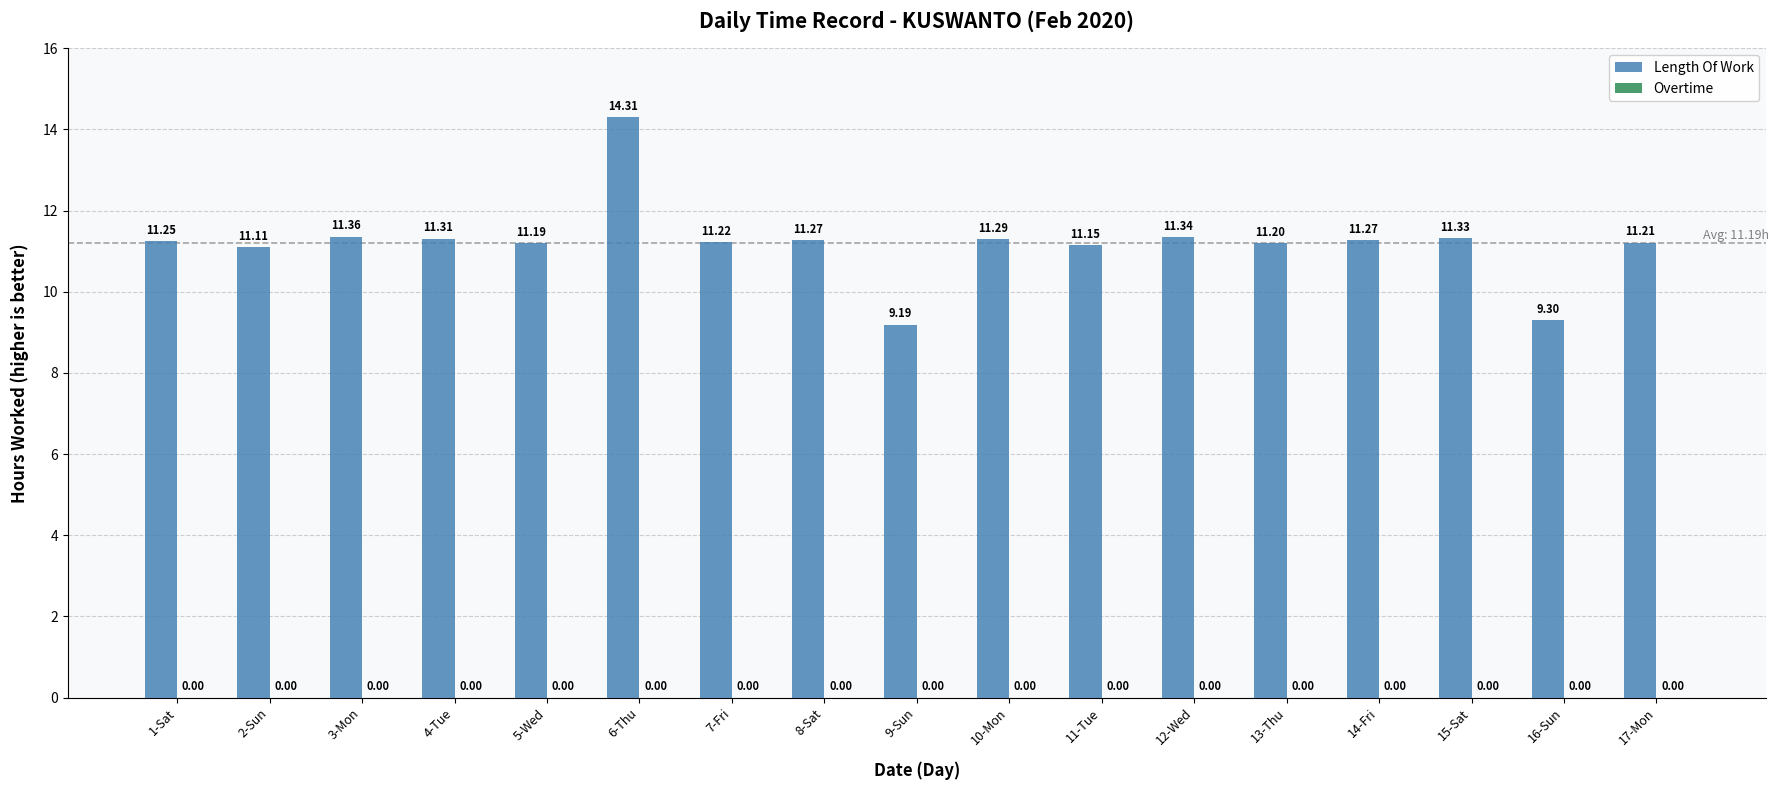

Which category has the highest value across all series?

6-Thu